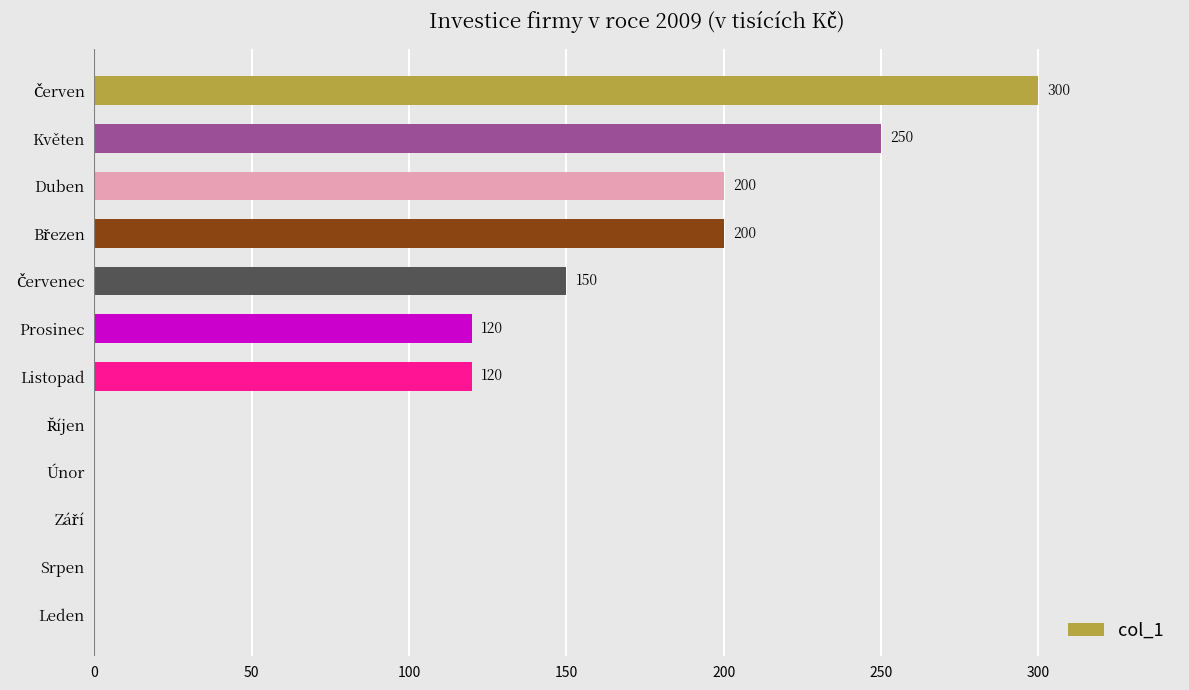

What is the maximum value shown in the chart?

300